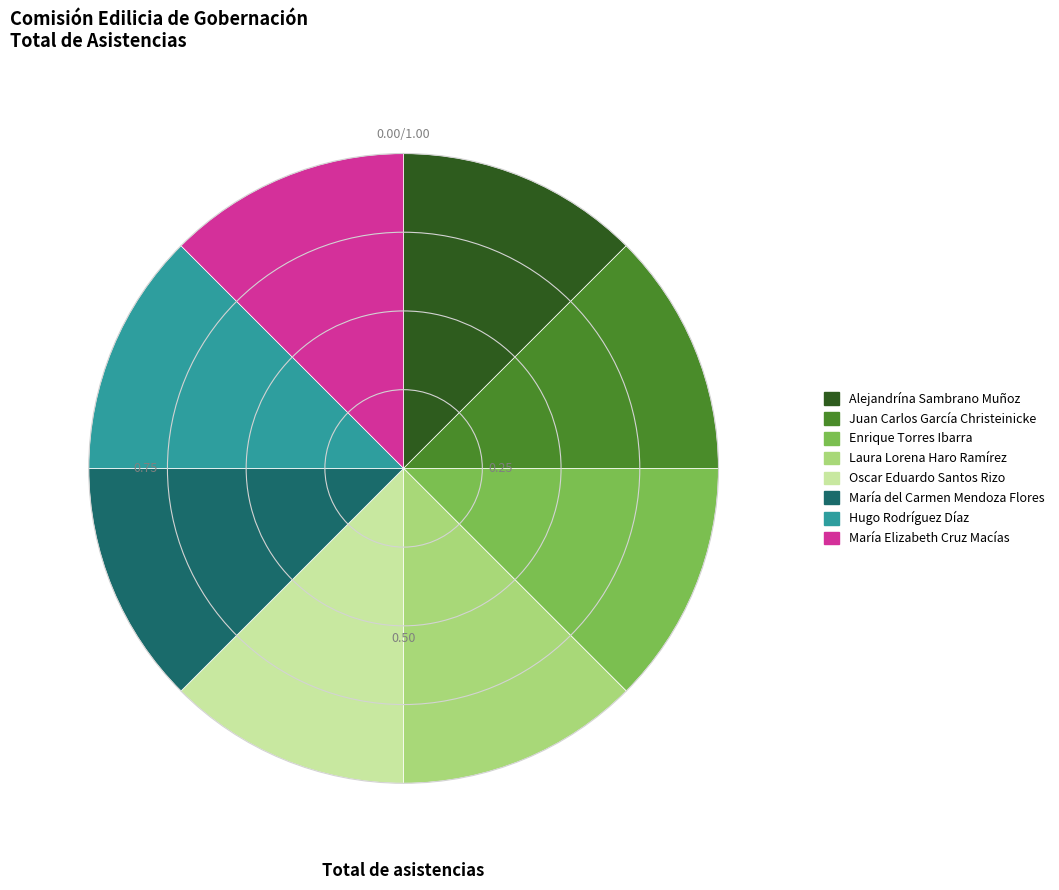

Is there any slice that represents more than half of the pie?

No